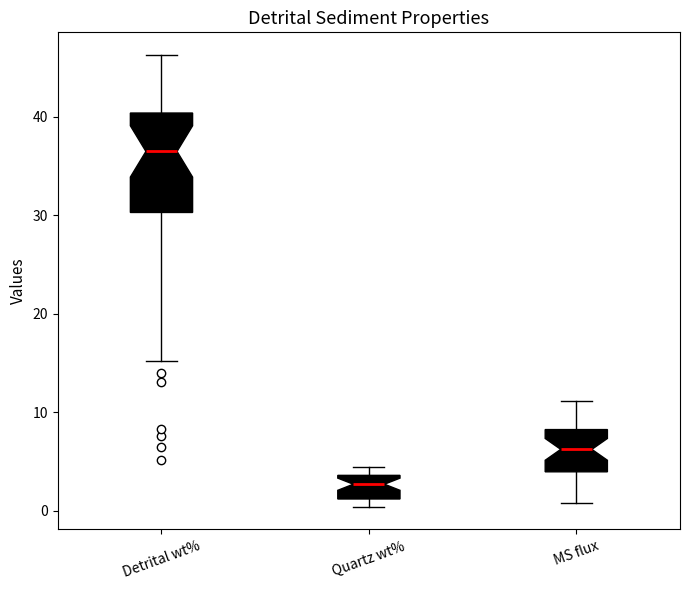

Reading left to right, transcribe this box plot: for each box, give where its median line is, the range the box spans, and where its two whiskers end, as read against the y-axis. The values are not printed on the chart, so give them approximately, as read against the axis.

Detrital wt%: median 37, box 30 to 40, whiskers 15 to 46
Quartz wt%: median 3, box 1 to 4, whiskers 0 to 4 (just above the box's upper edge)
MS flux: median 6, box 4 to 8, whiskers 1 to 11